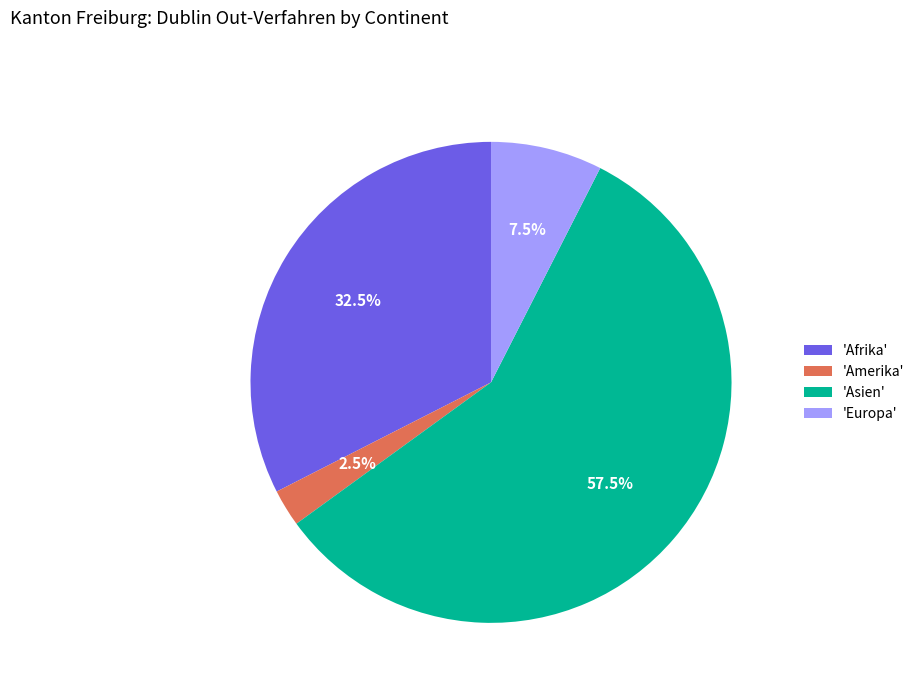

What portion of the pie excludes 'Asien'?

42.5%